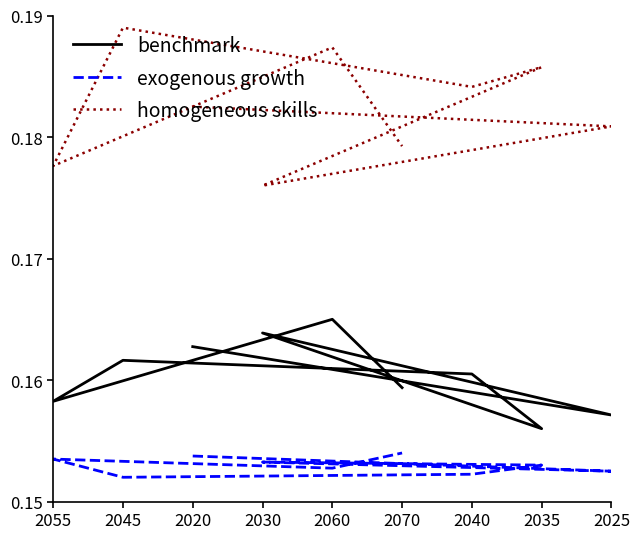

At 2060, list the series in order from largest to smallest.

homogeneous skills, benchmark, exogenous growth